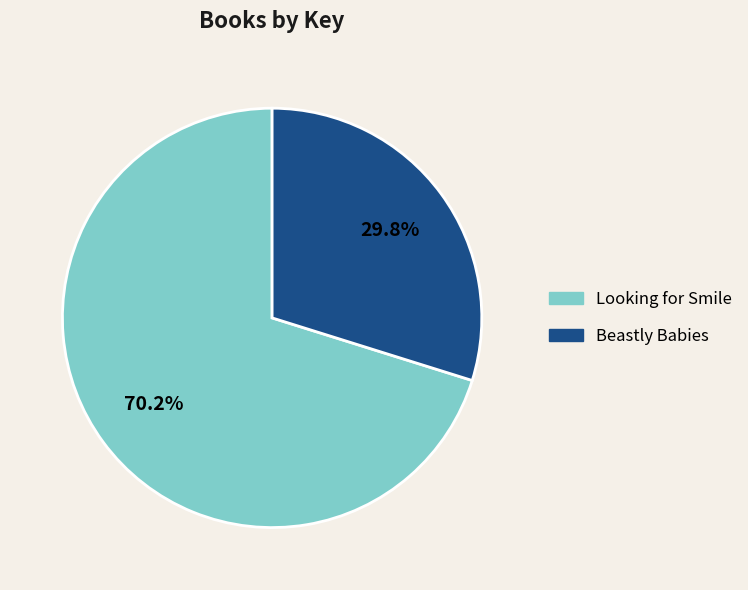

Is there a majority slice in this chart?

Yes